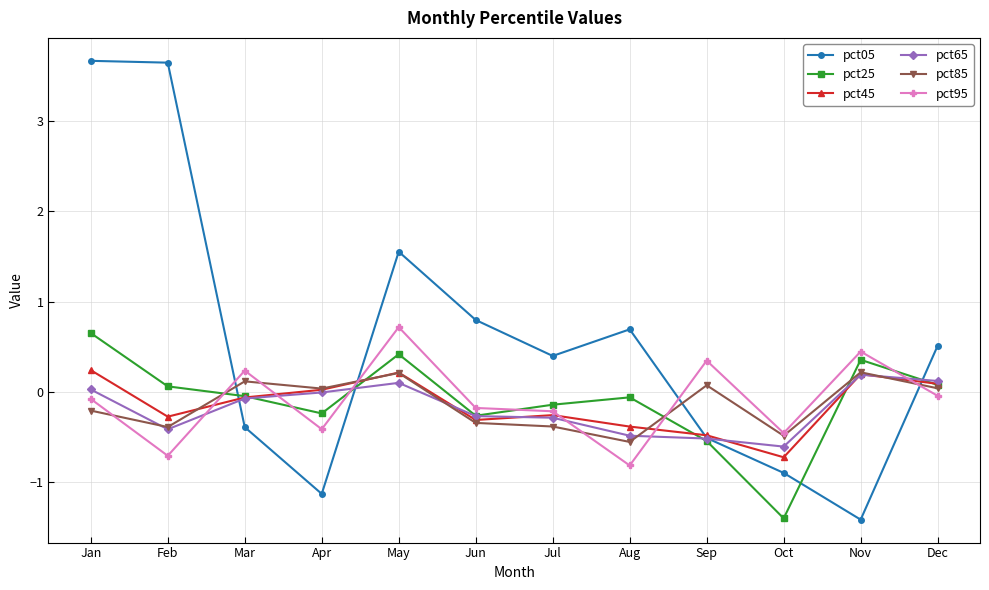

After their last crossing, which series has the higher values: pct05 or pct65?

pct05